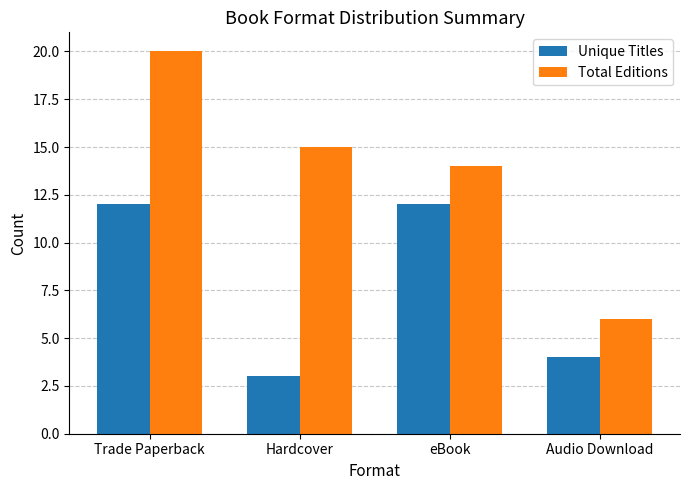

Reading left to right, what are all the values shown in this chart?

Unique Titles: Trade Paperback=12	Hardcover=3	eBook=12	Audio Download=4
Total Editions: Trade Paperback=20	Hardcover=15	eBook=14	Audio Download=6